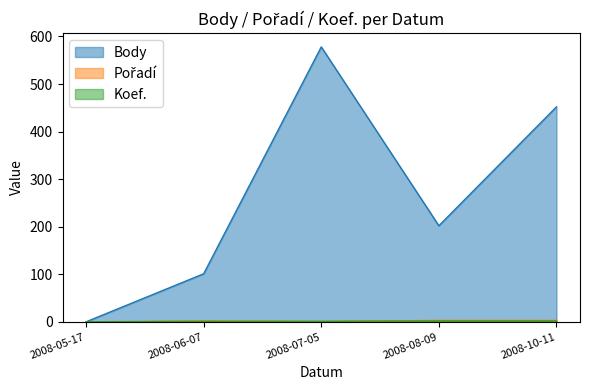

How many lines are shown in the chart?

3